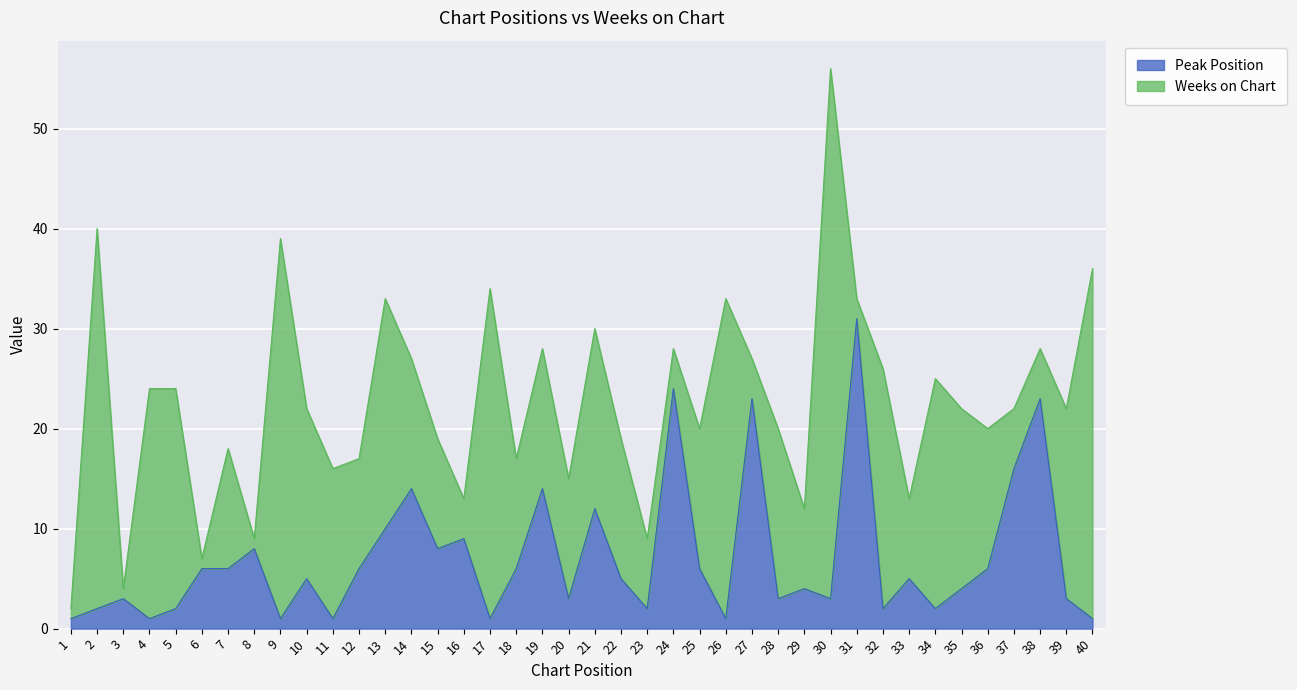

What is the average value?

7